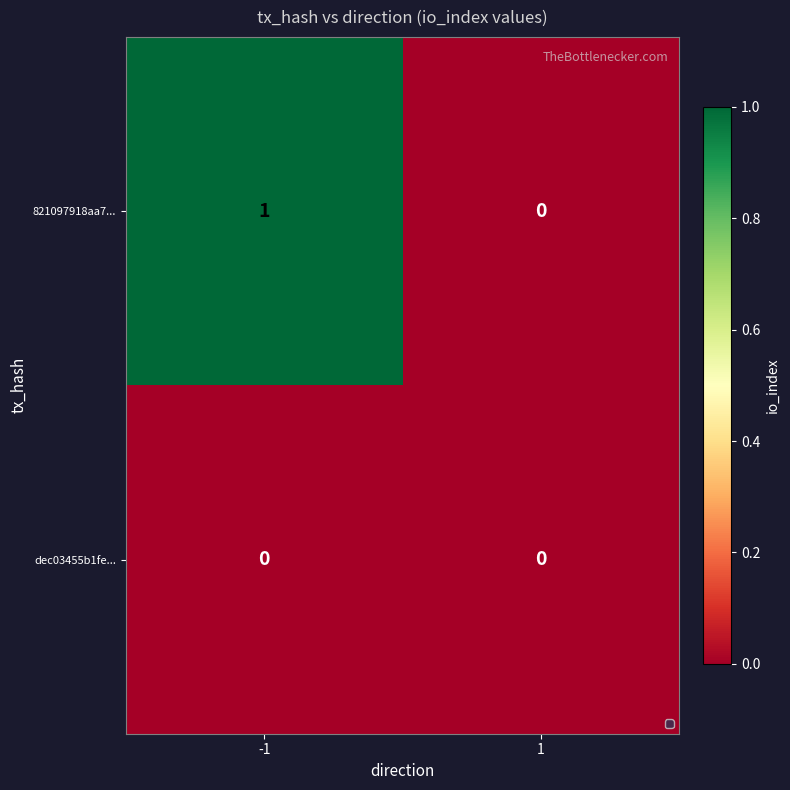

List the series in order of their peak value, highest first.

821097918aa7..., dec03455b1fe...